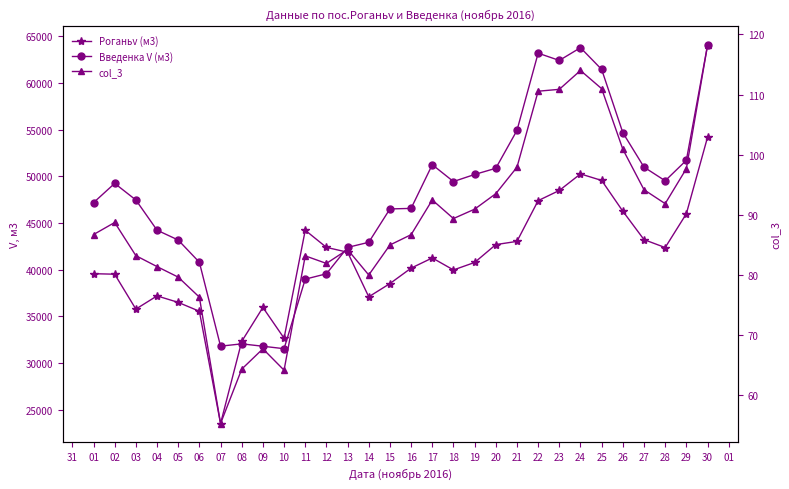

Reading left to right, transcribe all the data shown in this chart.

Роганьv (м3): 39566.4	39511.9	35776.6	37189.6	36495.7	35546.2	23525.6	32318.3	35954.5	32662.0	44216.8	42384.4	41864.4	37092.0	38508.0	40161.9	41252.3	39967.5	40768.6	42679.4	43024.8	47385.8	48475.2	50246.6	49547.8	46254.1	43213.1	42363.6	45982.6	54167.0
Введенка V (м3): 47168.7	49232.1	47457.4	44224.9	43170.7	40789.7	31808.8	32056.7	31800.1	31538.1	38981.6	39555.6	42380.2	42926.9	46497.4	46556.3	51233.7	49430.0	50186.8	50849.4	54902.1	63171.9	62394.0	63757.4	61431.2	54660.5	50974.7	49511.1	51705.5	64003.3
col_3: 86.7	88.7	83.2	81.4	79.7	76.3	55.3	64.4	67.8	64.2	83.2	81.9	84.2	80.0	85.0	86.7	92.5	89.4	91.0	93.5	97.9	110.6	110.9	114.0	111.0	100.9	94.2	91.9	97.7	118.2